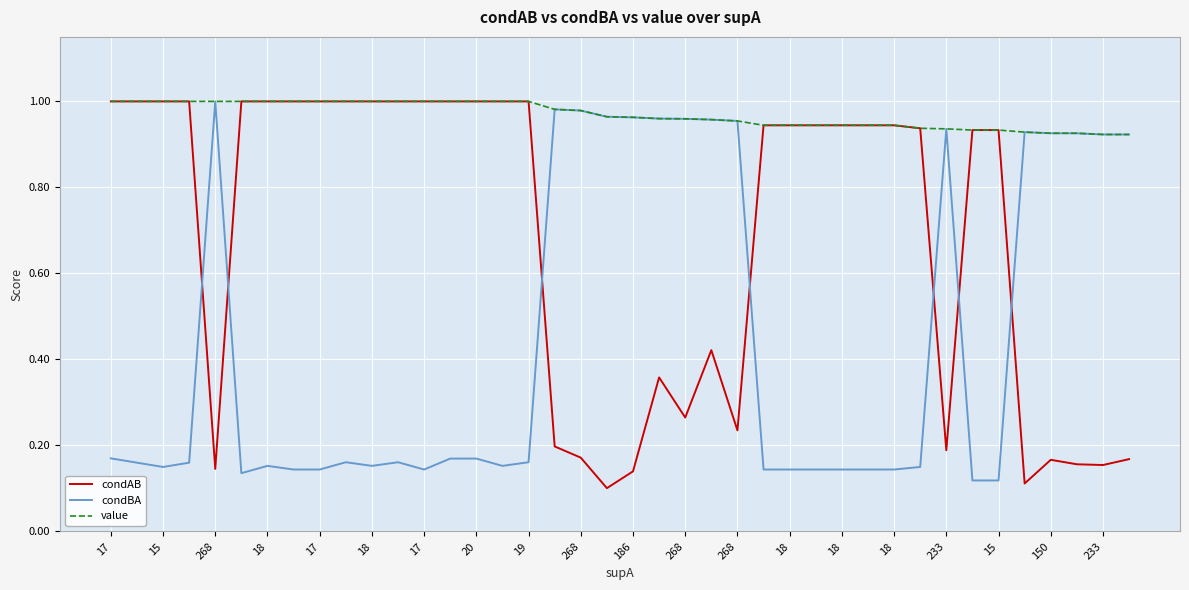

List the series in order of their overall mean, lowest first.

condBA, condAB, value